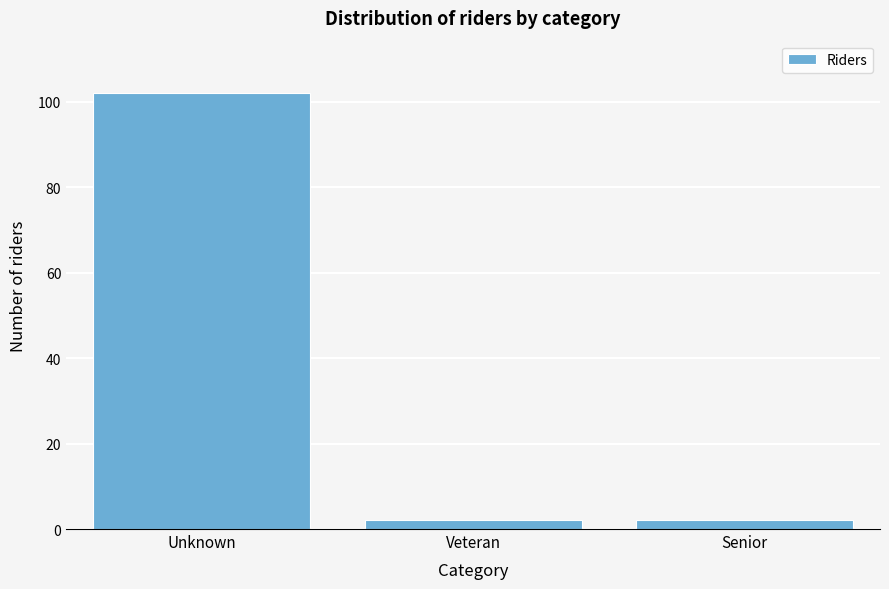

Reading left to right, what are all the values shown in this chart?

Unknown=102	Veteran=2	Senior=2